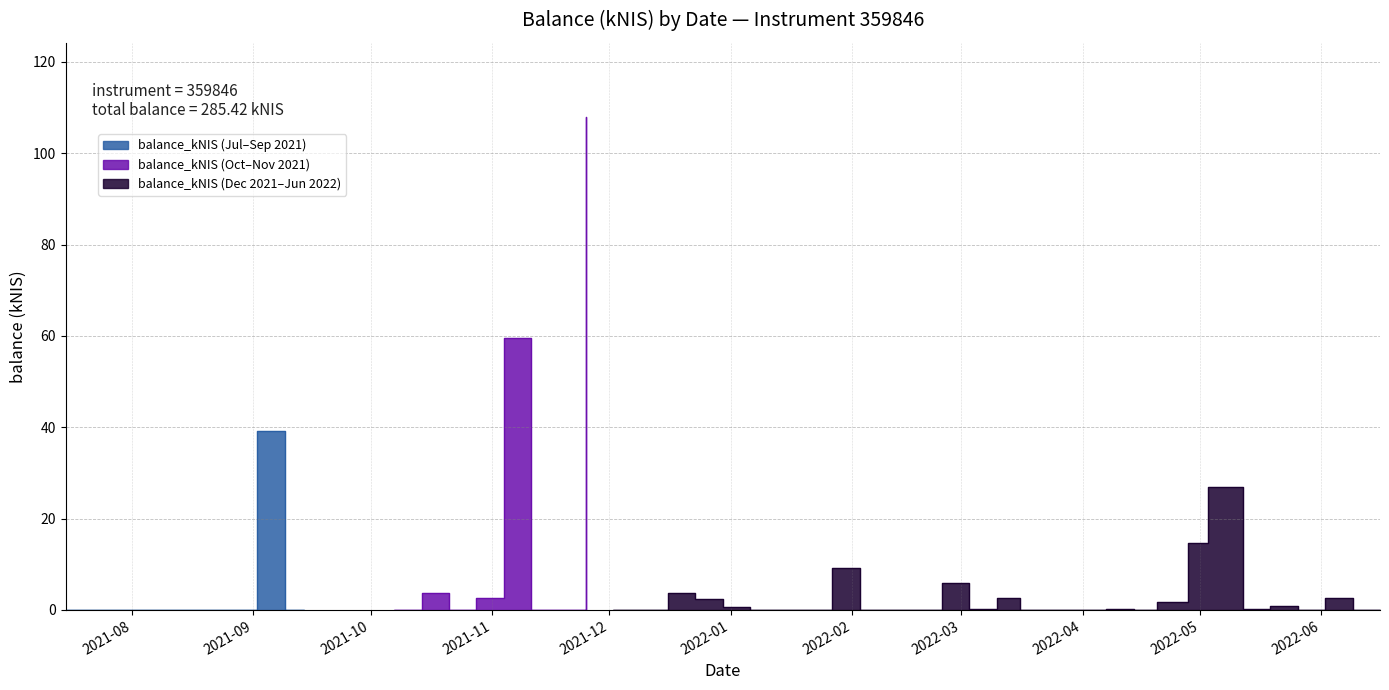

How many interior local peaks (higher than both neighbors) does the data have?

12